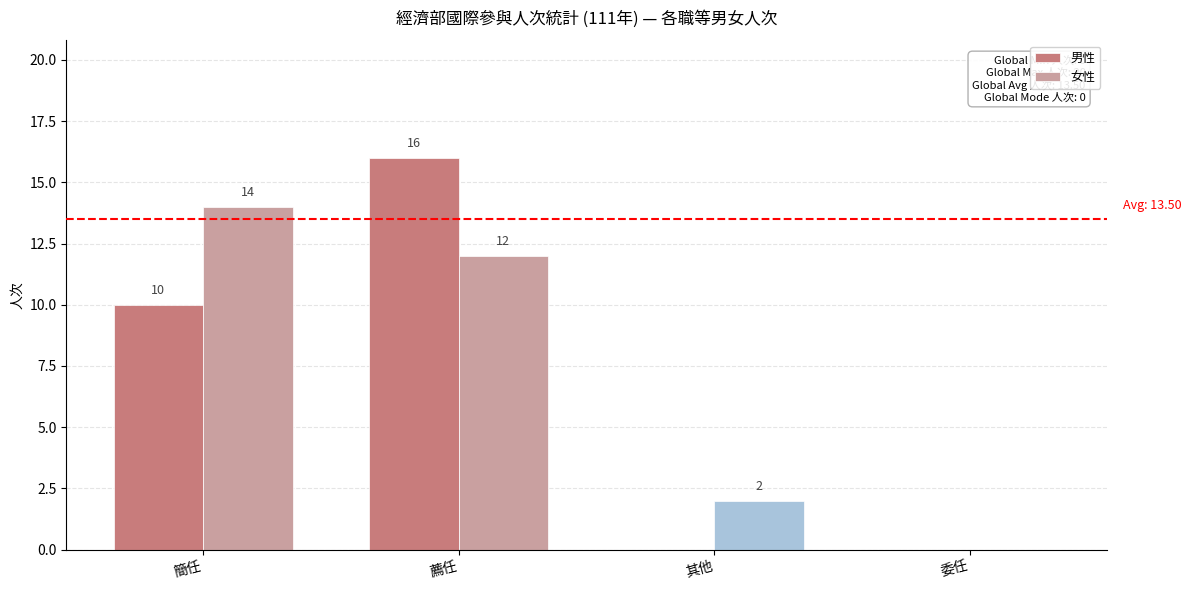

Reading left to right, extract all data points from this chart.

男性: 10	16	0	0
女性: 14	12	2	0